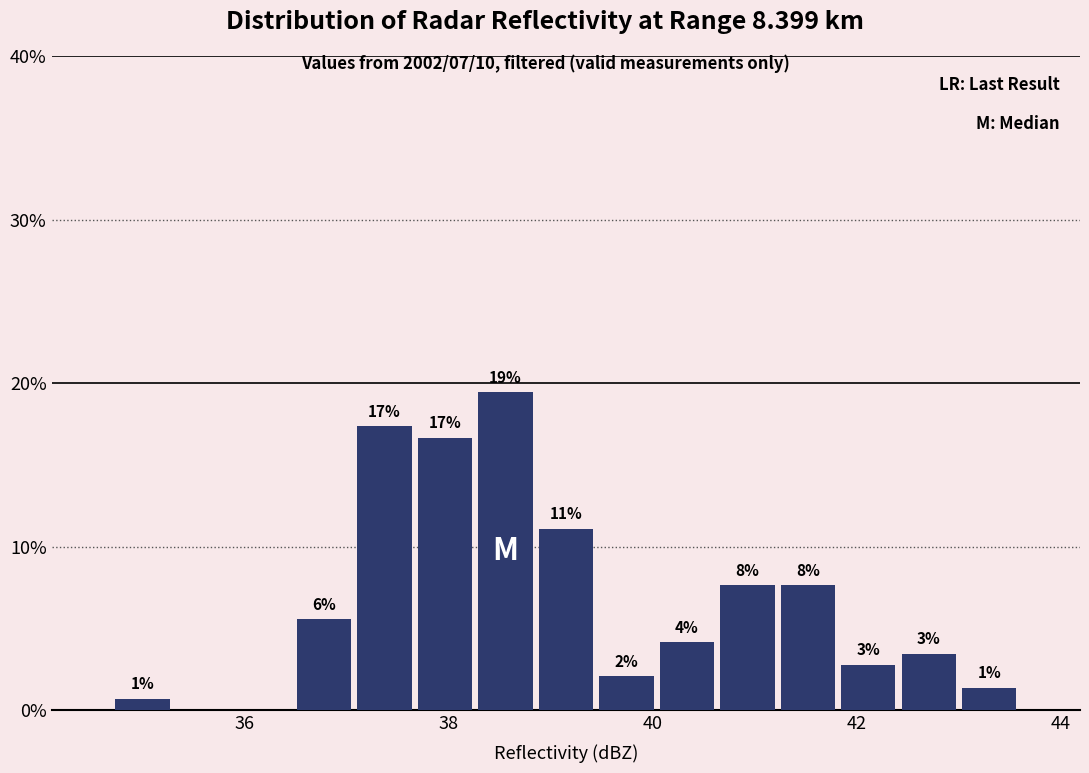

Around what value on the x-axis is the tallest bar? Give the approximate position of its centre, as read against the axis.

38.6